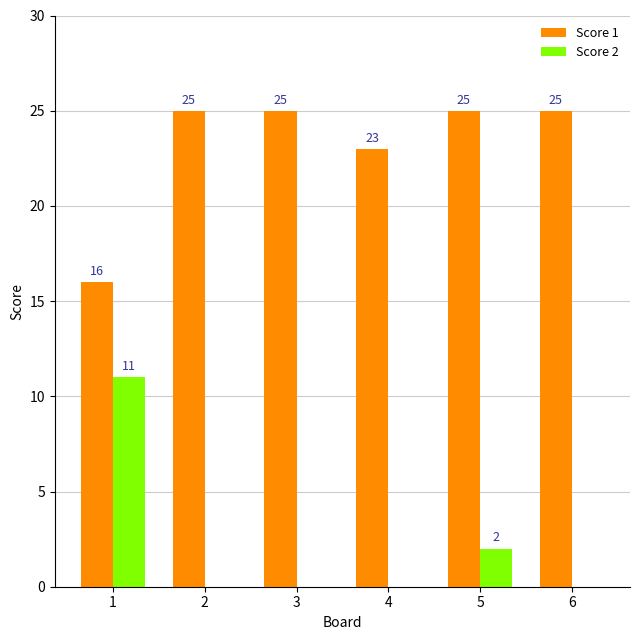

What is the sum of all Score 2 values?

13